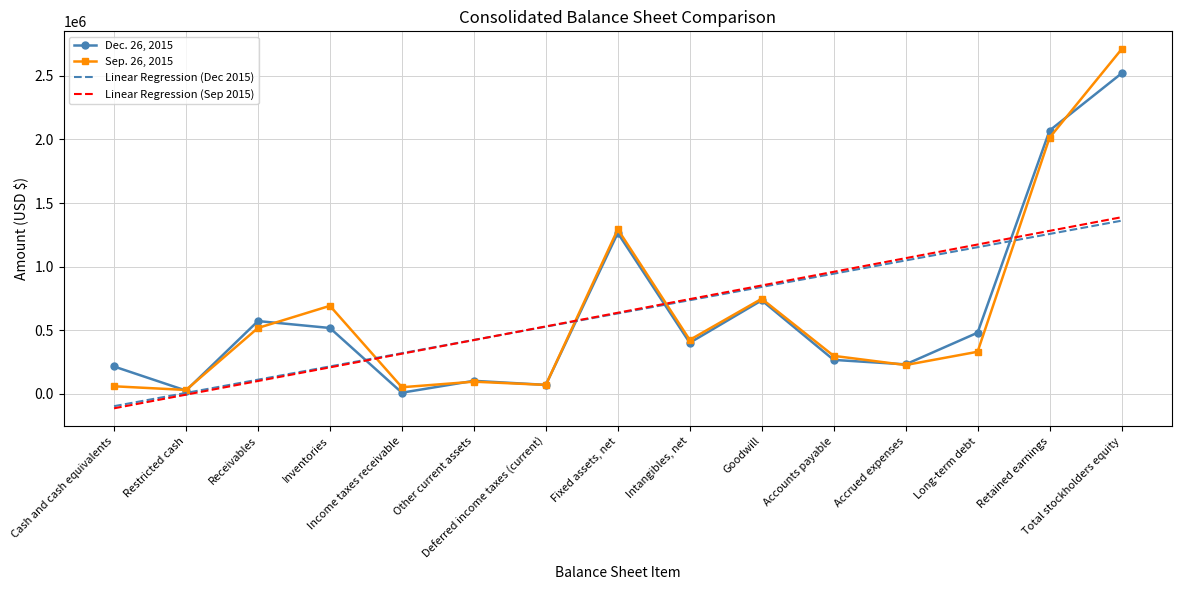

Which series has the largest range (max minus min)?

Sep. 26, 2015